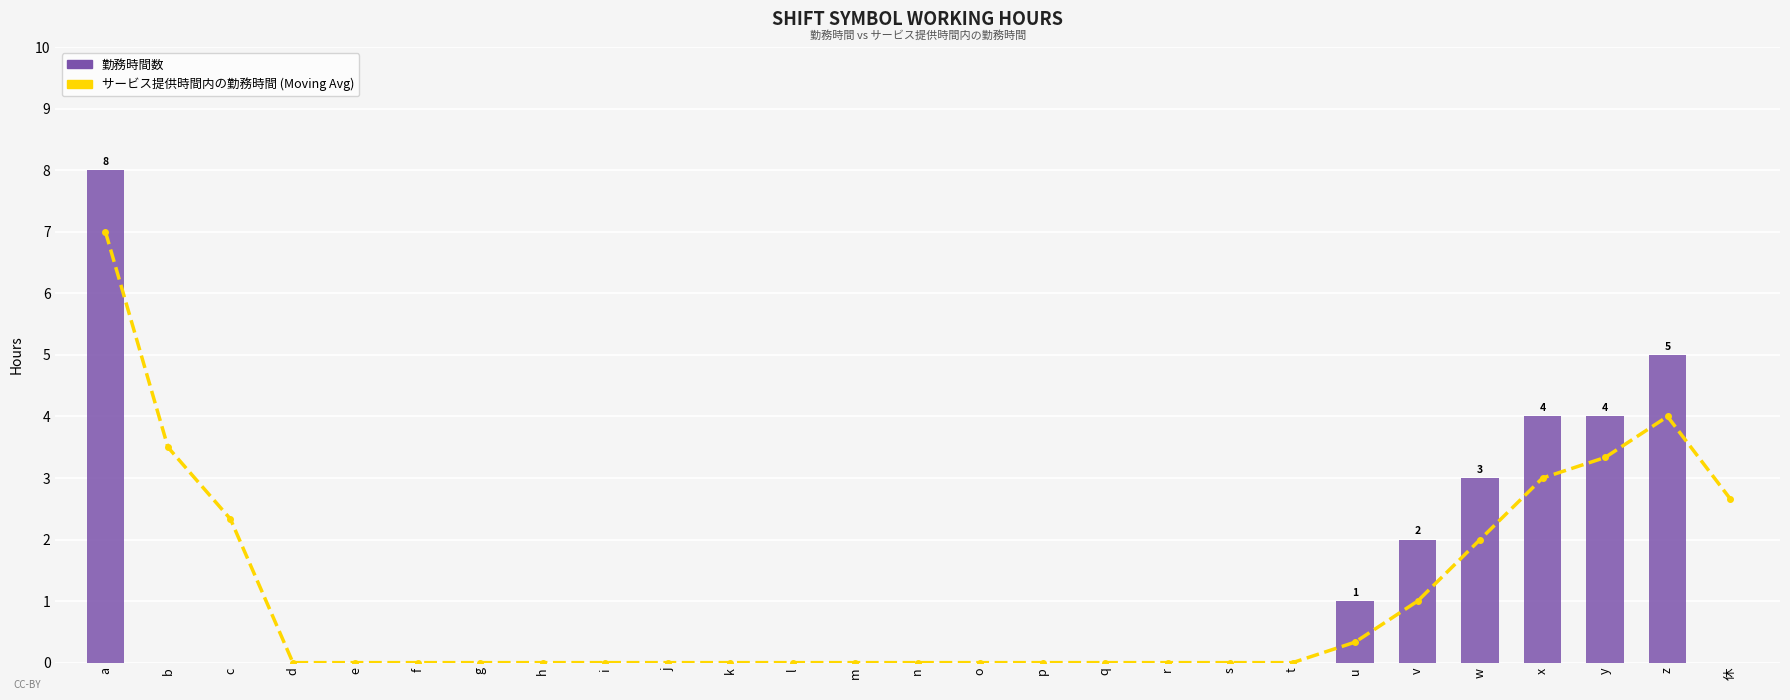

Count the 勤務時間数 values in the range 0 to 1.

21